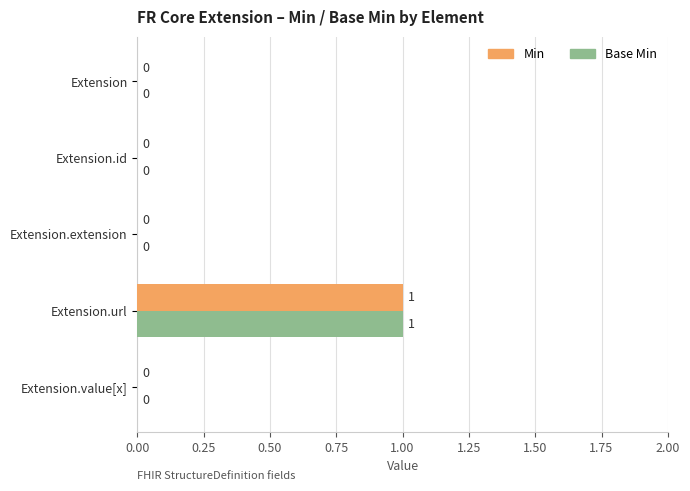

Which category has the highest value in the Min series?

Extension.url